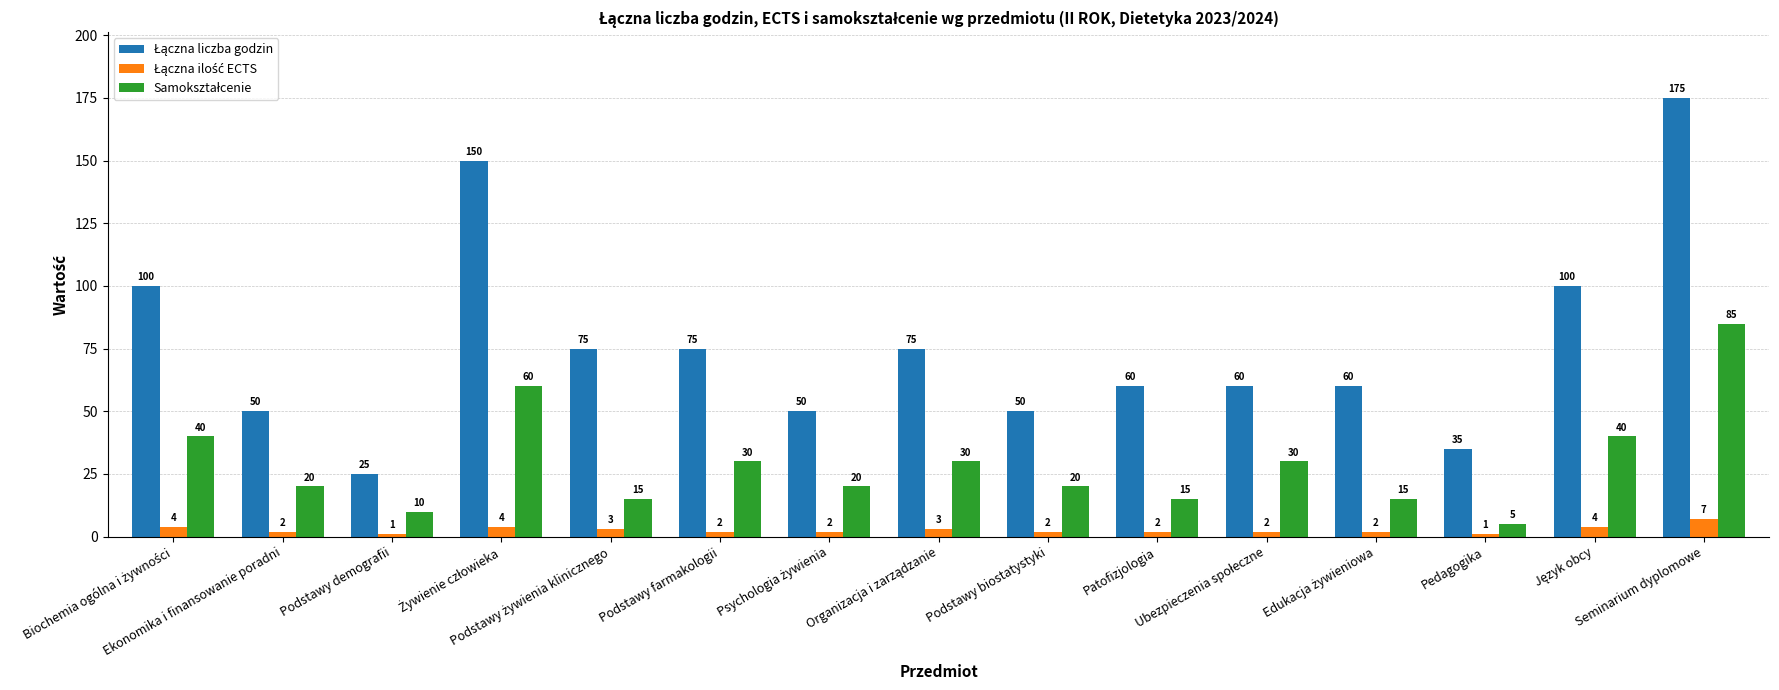

At how many categories does at least one series exceed 90?

4